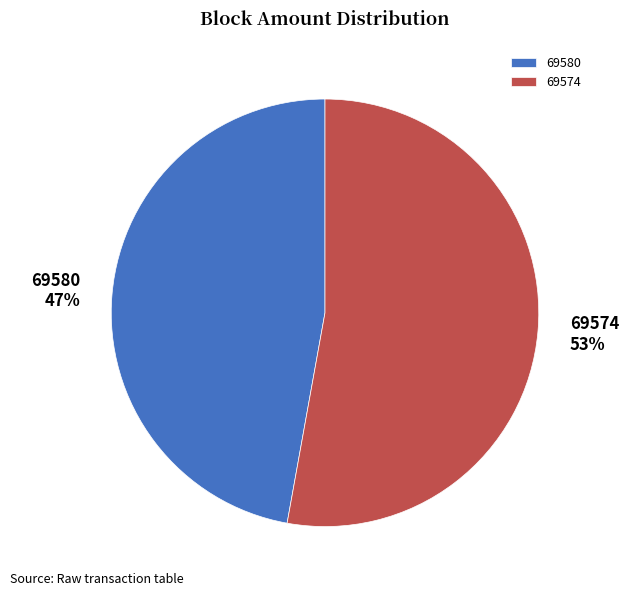

How many segments does this pie chart have?

2